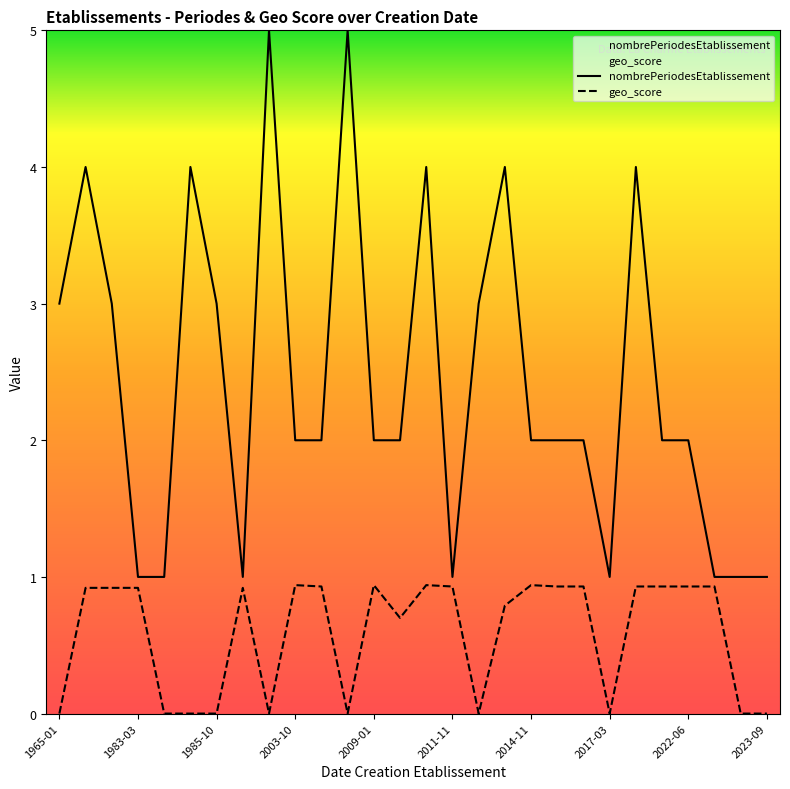

What is the greatest value displayed?

5.0